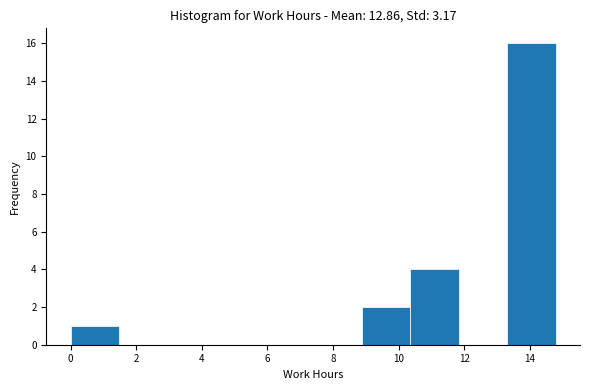

Which range on the x-axis has the tallest bar?

13.4 to 14.8